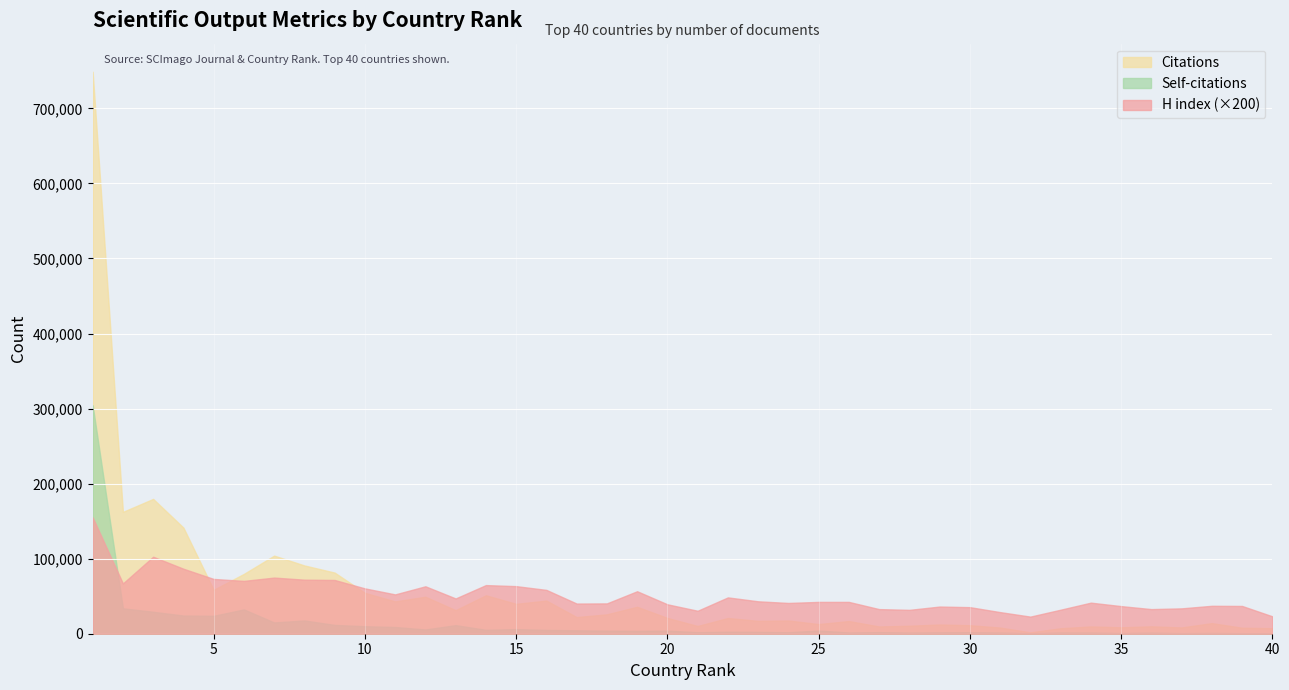

True or false: Self-citations has a value of 2526 at 19.

False